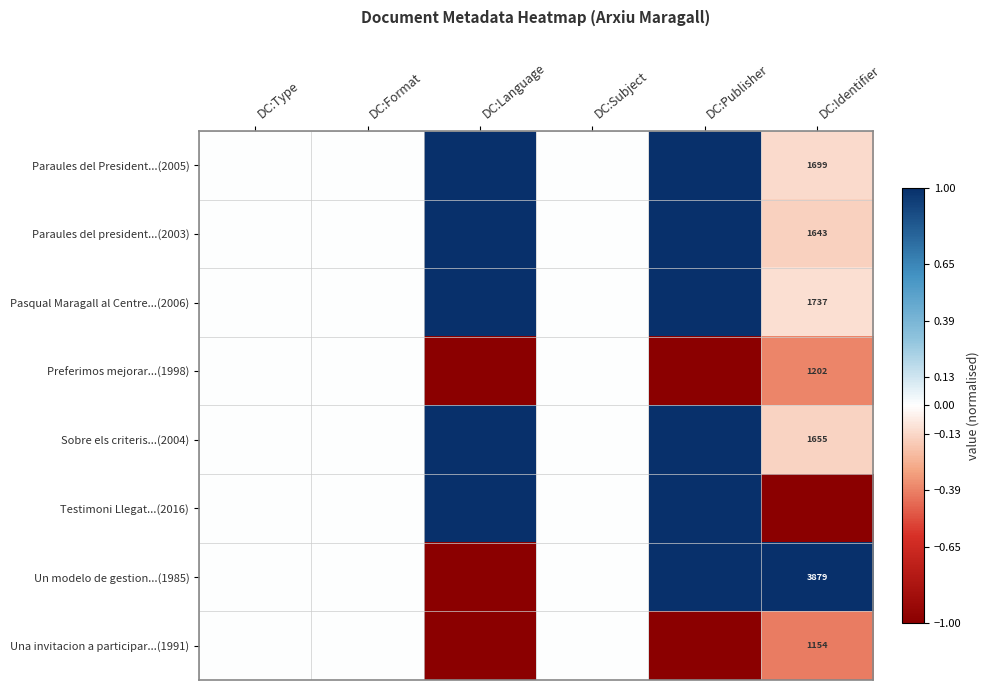

True or false: Paraules del President...(2005) has a value of 2486 at DC:Identifier.

False